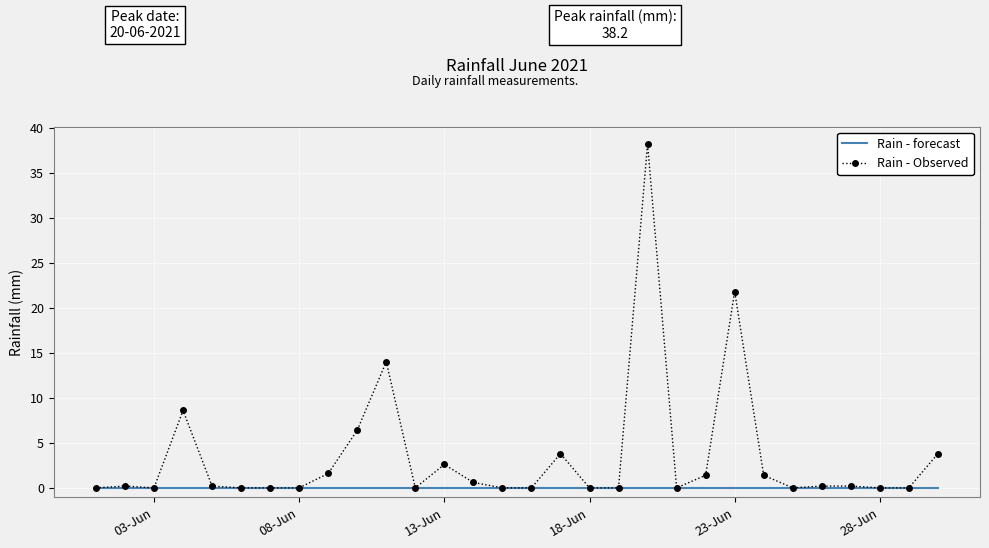

True or false: Rain - Observed has more than 1 interior local peaks.

True